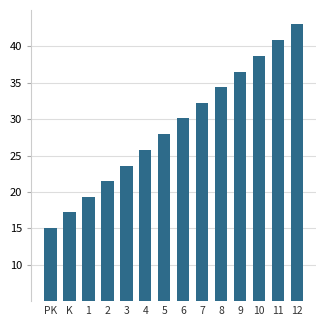

Reading left to right, what are all the values shown in this chart?

PK=15.0	K=17.2	1=19.3	2=21.5	3=23.6	4=25.8	5=27.9	6=30.1	7=32.2	8=34.4	9=36.5	10=38.7	11=40.8	12=43.0